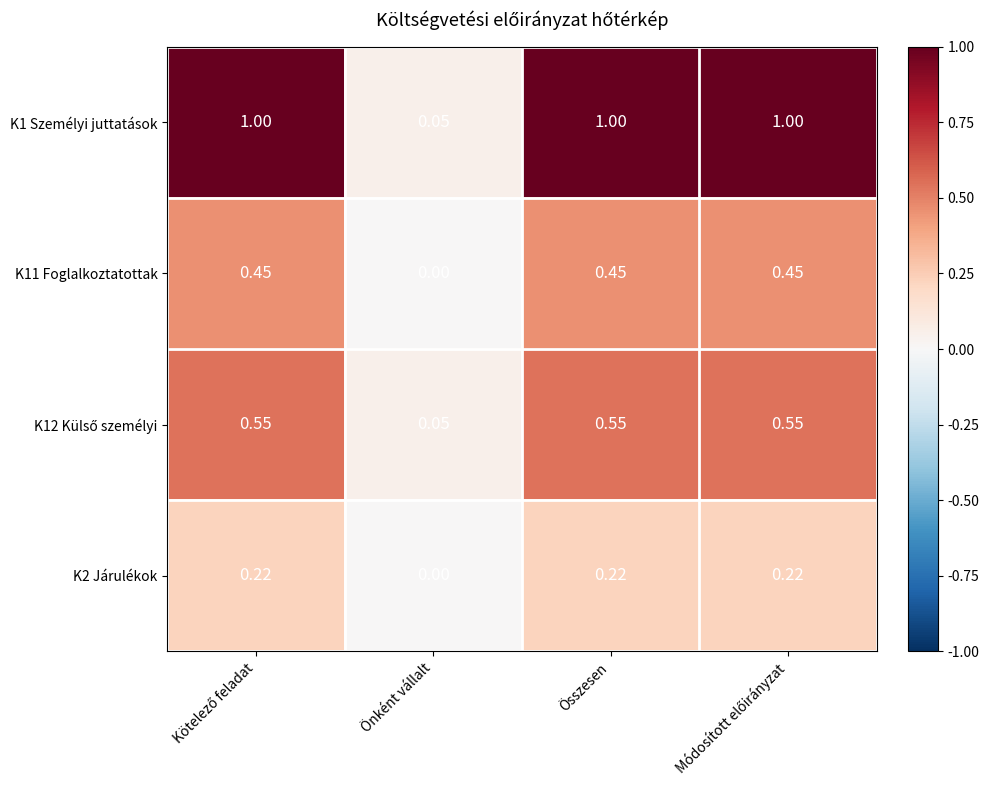

How many values in K2 Járulékok are above zero?

3